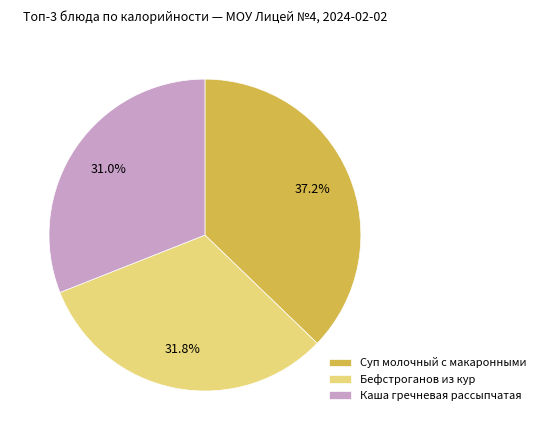

Is the sum of Суп молочный с макаронными and Каша гречневая рассыпчатая greater than half?

Yes